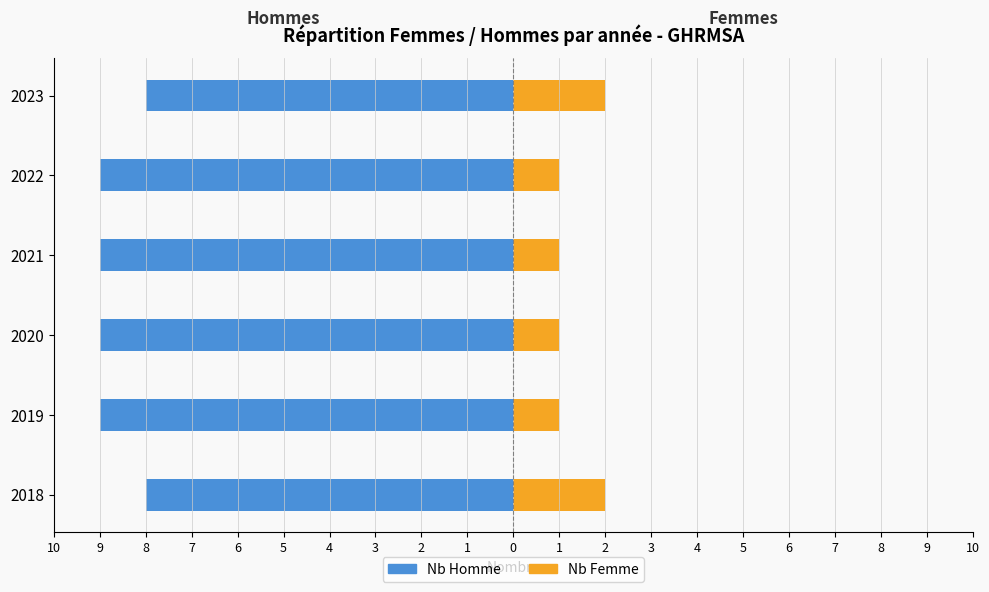

The Nb Homme series shows -3 at 2023. True or false?

False